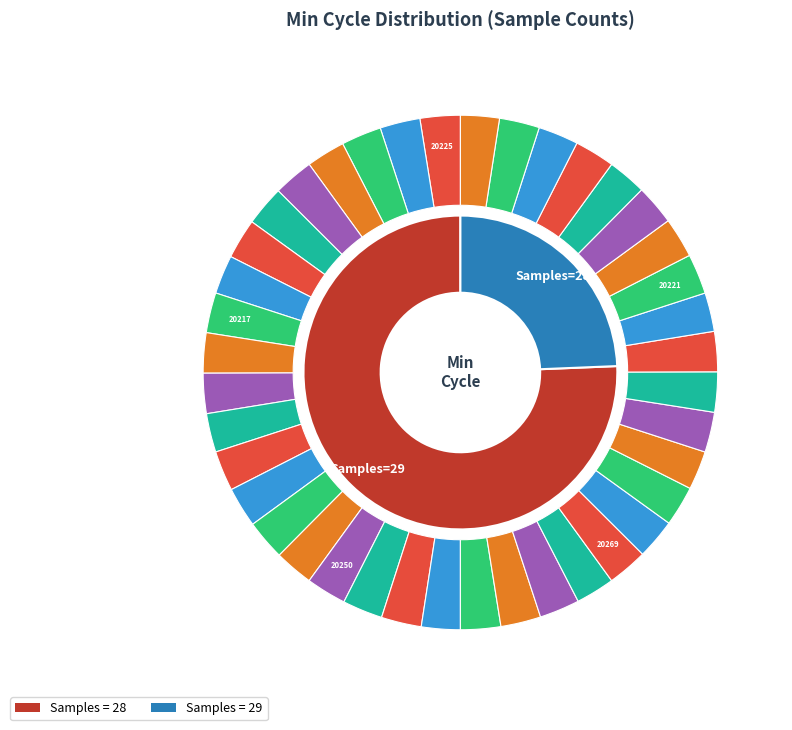

What is the ratio of the value at 20199 to the value at 20269?

1.0